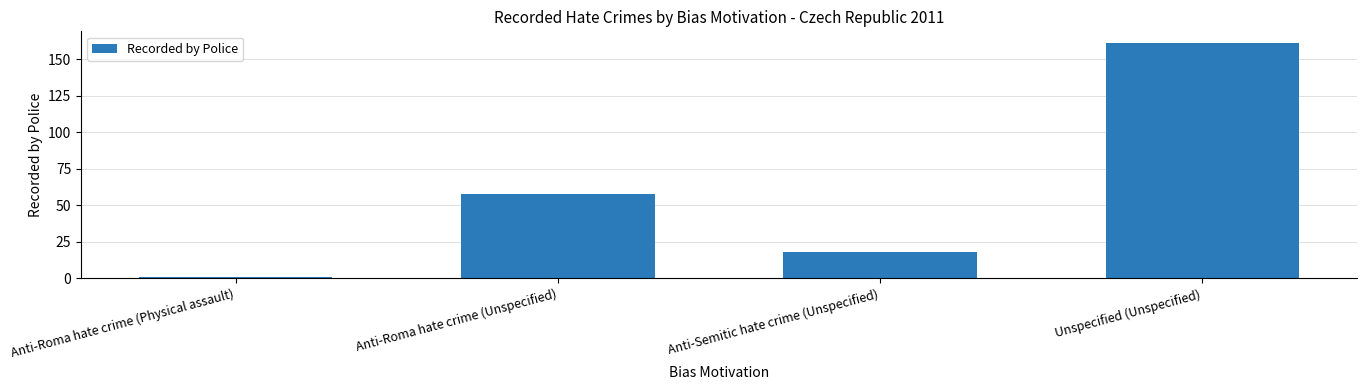

At which category does the chart reach its minimum across all series?

Anti-Roma hate crime (Physical assault)